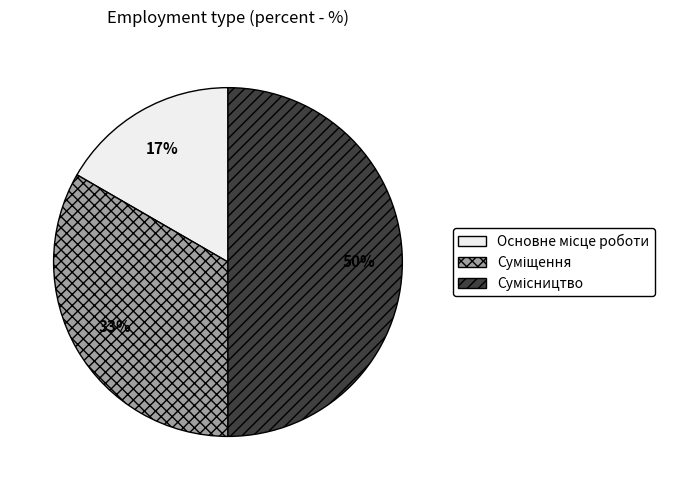

To the nearest percent, what is the average slice percentage?

33%